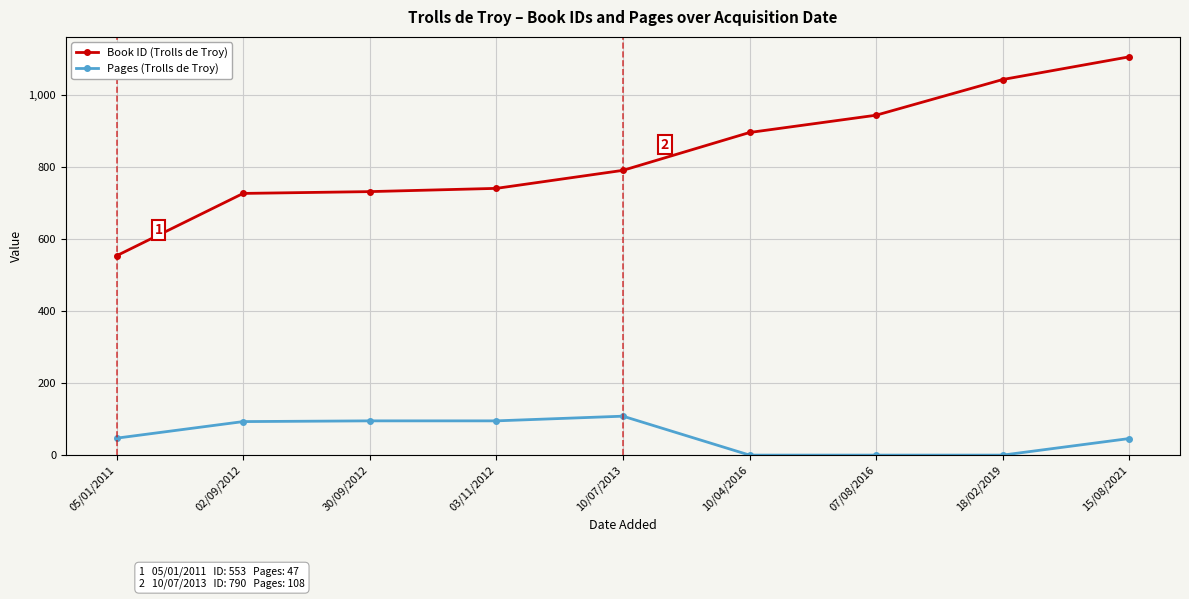

Rank the series at 15/08/2021 from highest to lowest value.

Book ID (Trolls de Troy), Pages (Trolls de Troy)